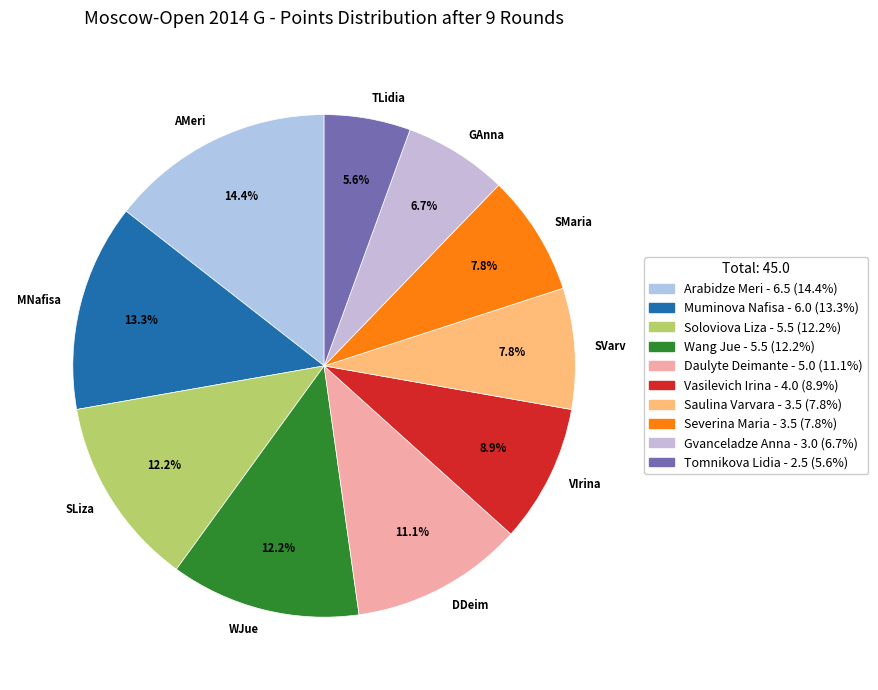

What is the smallest slice in the pie chart?

TLidia